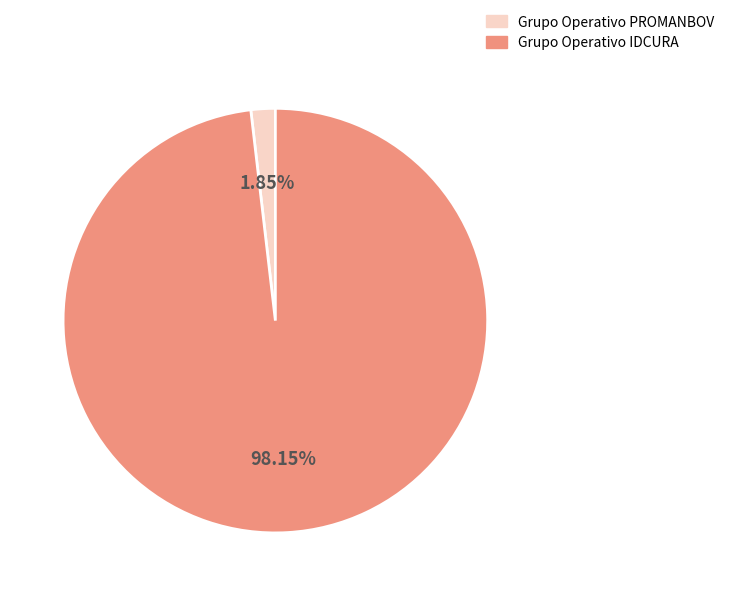

What is the smallest slice in the pie chart?

Grupo Operativo PROMANBOV